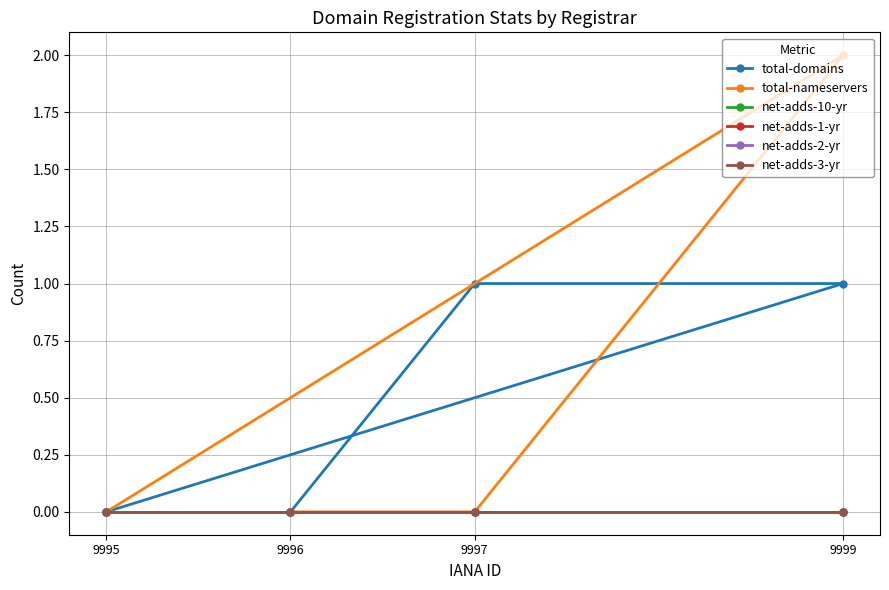

List the labels in order of net-adds-10-yr value, smallest first.

9995, 9999, 9997, 9996